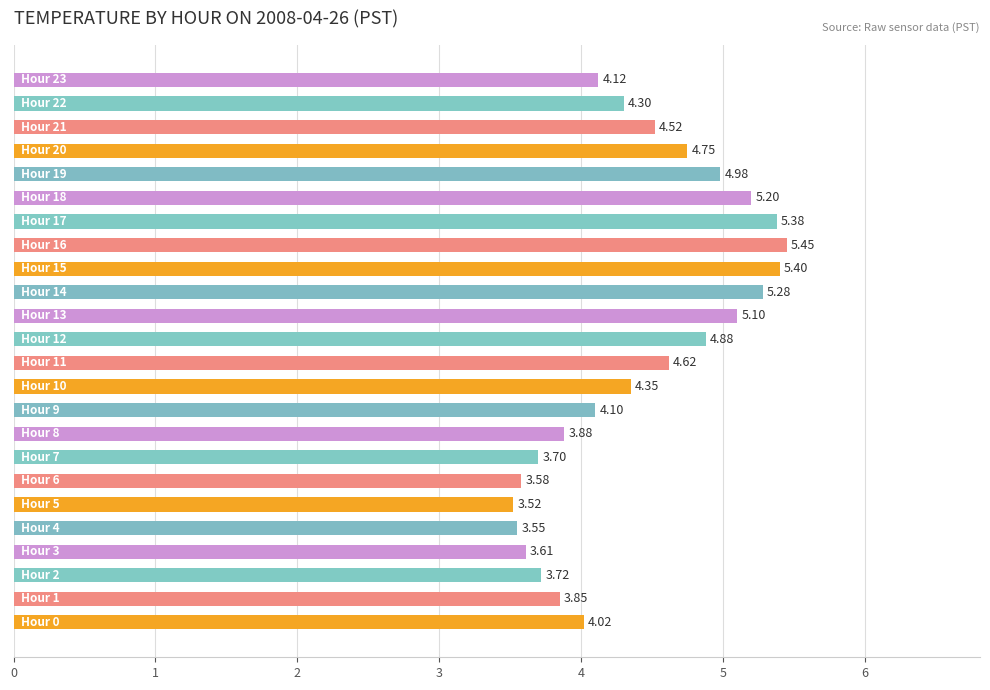

What is the difference between the maximum and minimum values?

1.9